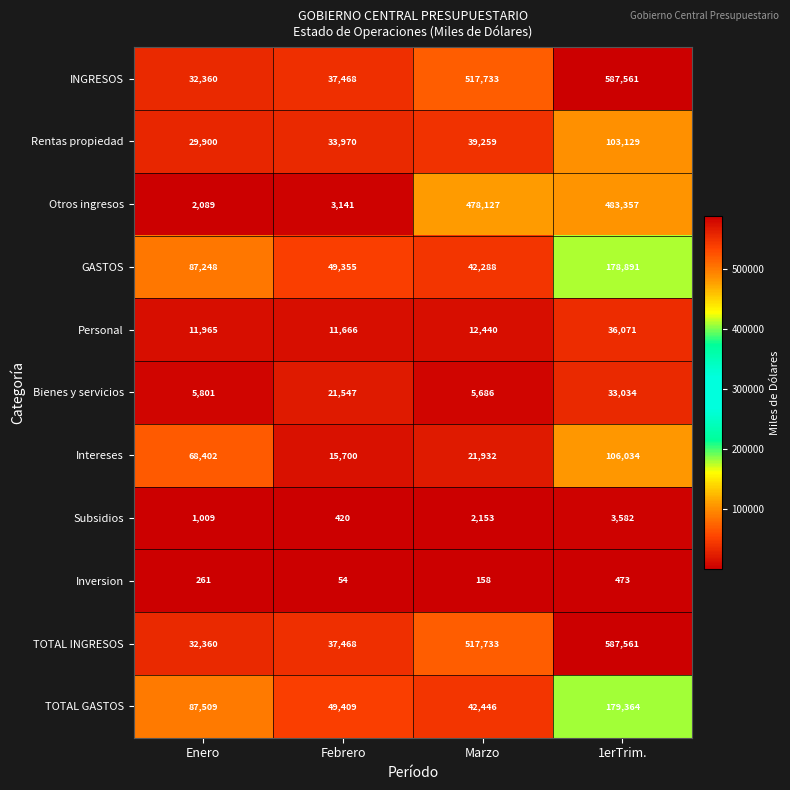

At how many categories does at least one series exceed 202502?

2